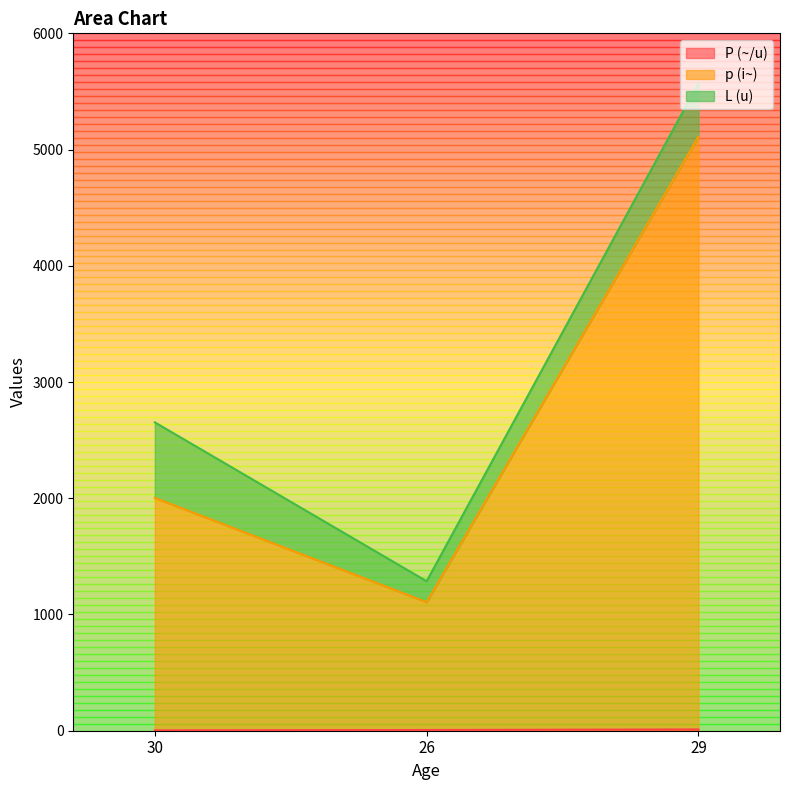

At which category is the sum across all series the highest?

29